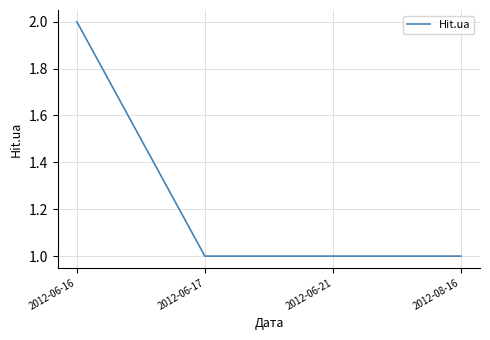

The value at 2012-08-16 is 0. True or false?

False